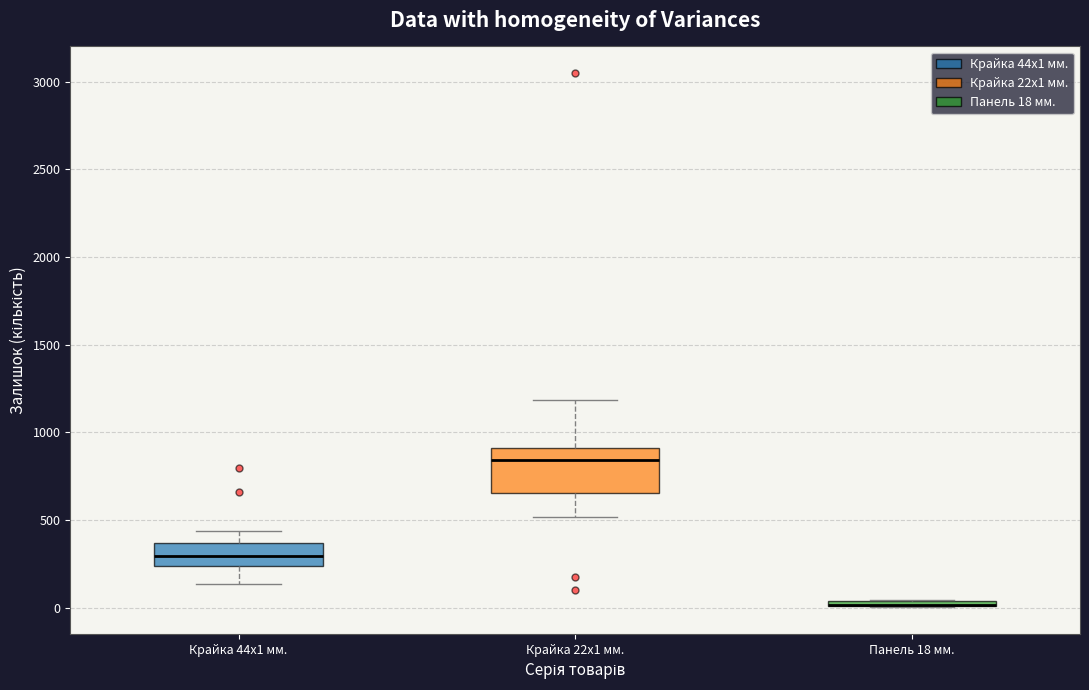

Where does the upper whisker of the box for Крайка 22x1 мм. end on the y-axis? The values are not printed on the chart, so give them approximately, as read against the axis.

1200